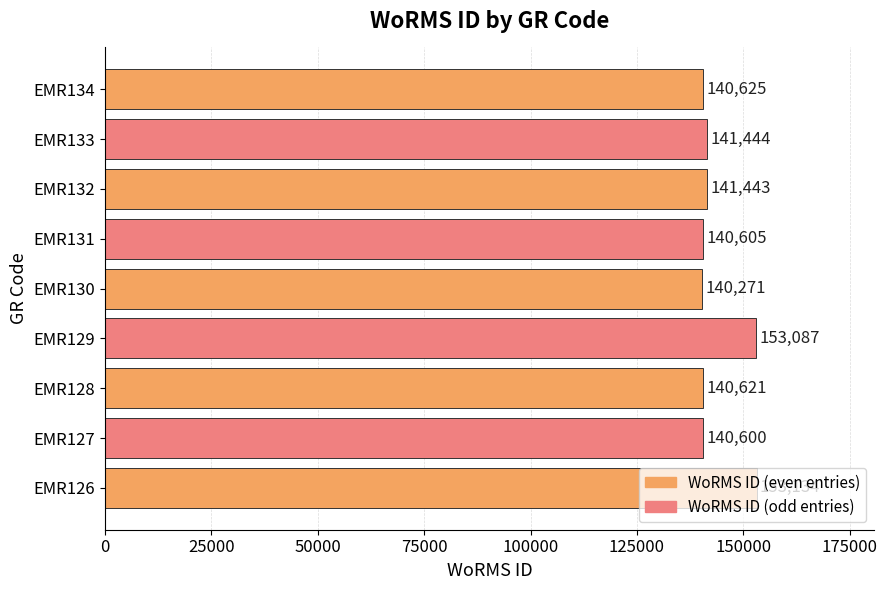

What is the maximum value shown in the chart?

153134